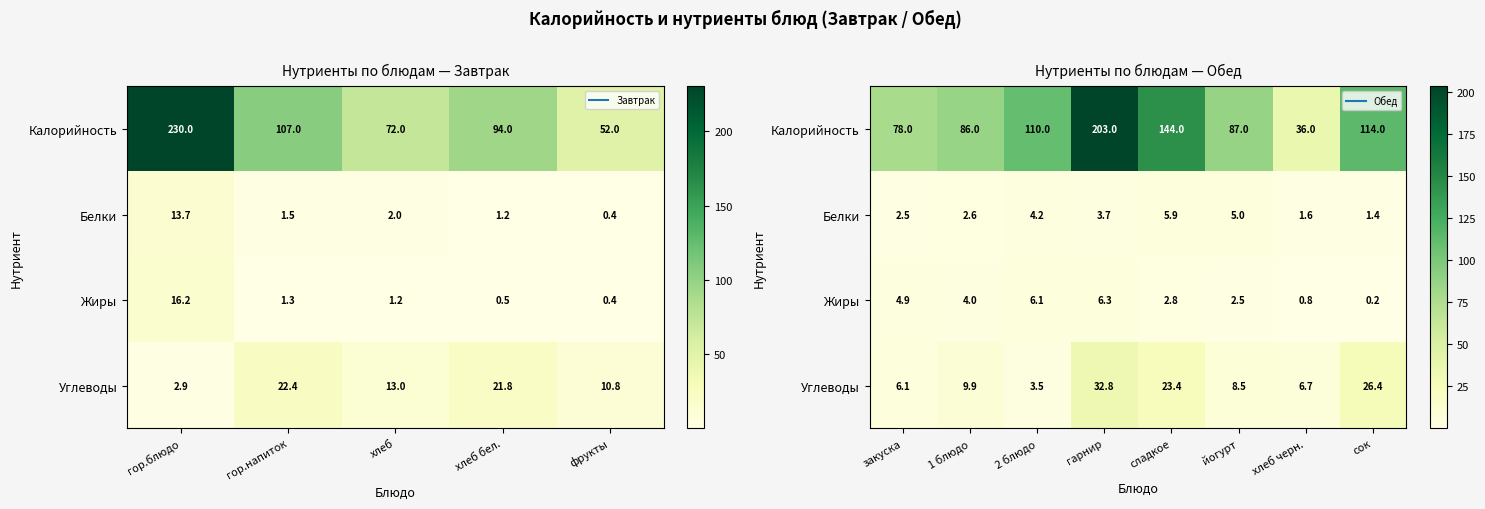

What is the difference between the maximum and minimum values in the Калорийность series?

167.0